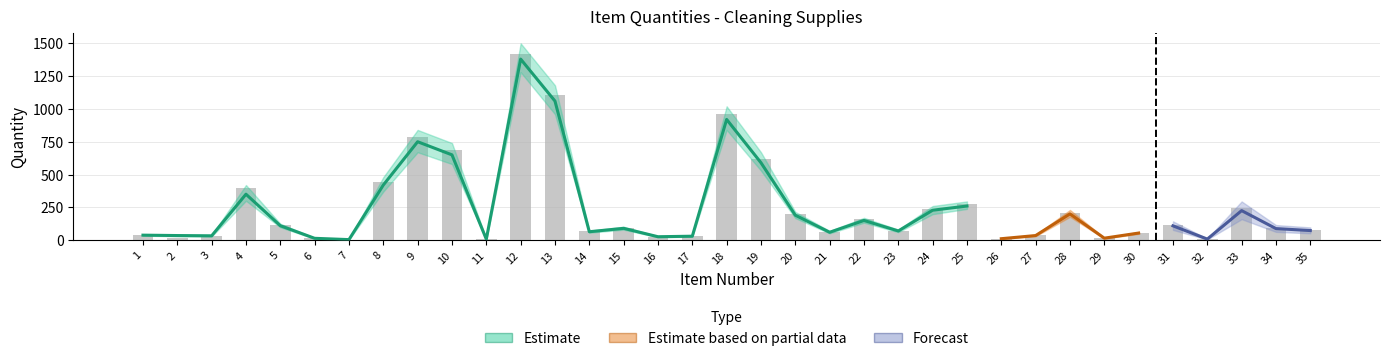

The value at 33 is 245. True or false?

True